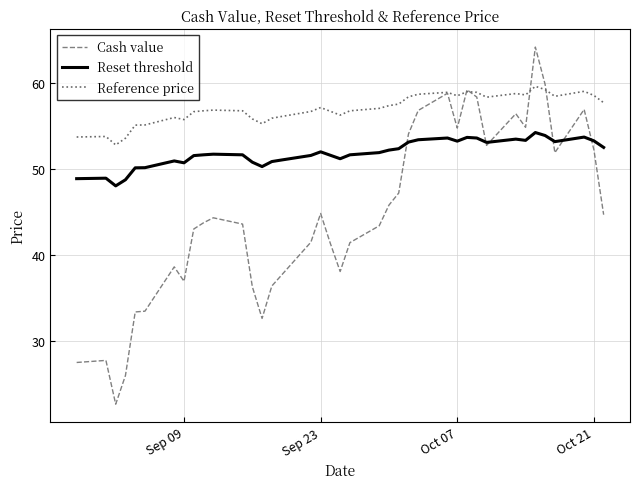

Rank the series by their average value, from highest to lowest.

Reference price, Reset threshold, Cash value